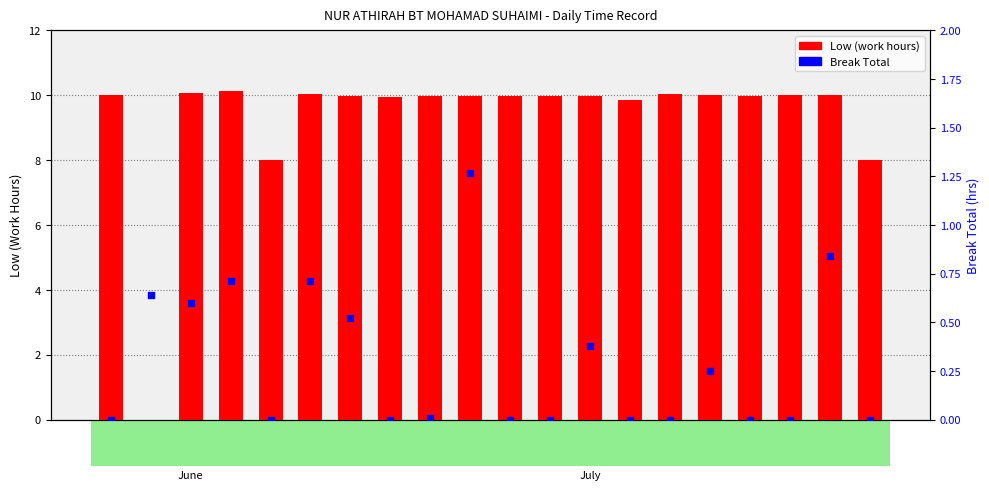

Which series has the largest total across all categories?

Low (work hours)